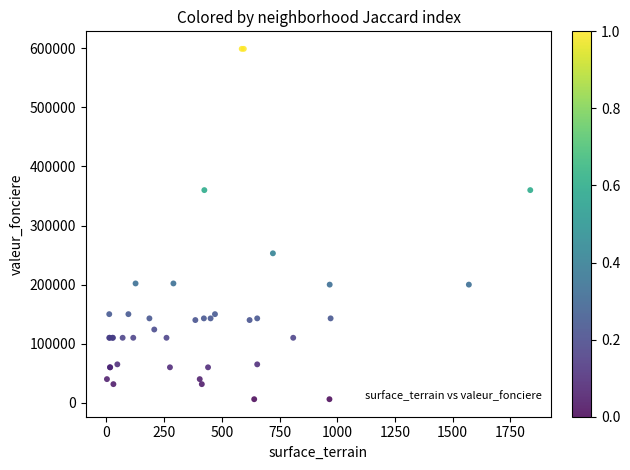

What Y value in the scatter plot is closest to 302583?

253000